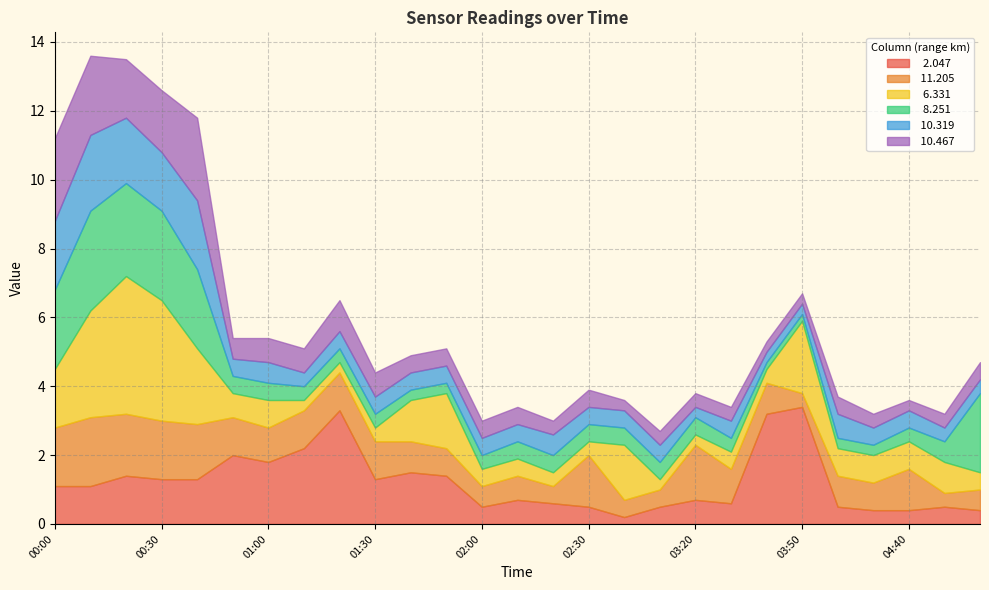

What is the label of the 22nd point from the left?

03:50